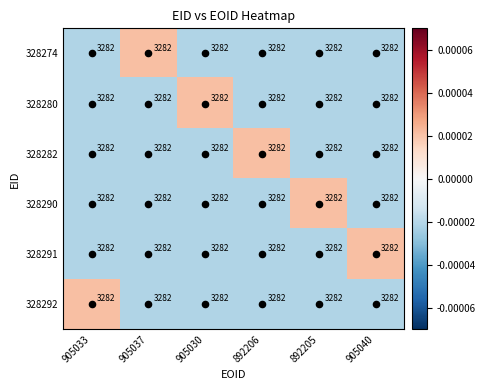

True or false: 328291 has a value of -0.0 at 905030.

False